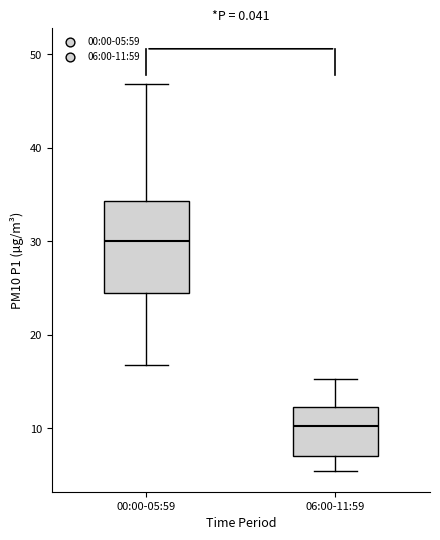

Where is the lower edge of the box for 06:00-11:59 on the y-axis? The values are not printed on the chart, so give them approximately, as read against the axis.

7